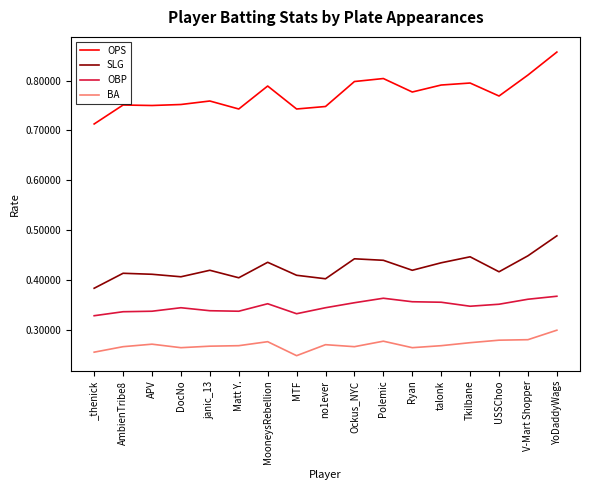

Which category has the lowest value in the OPS series?

_thenick